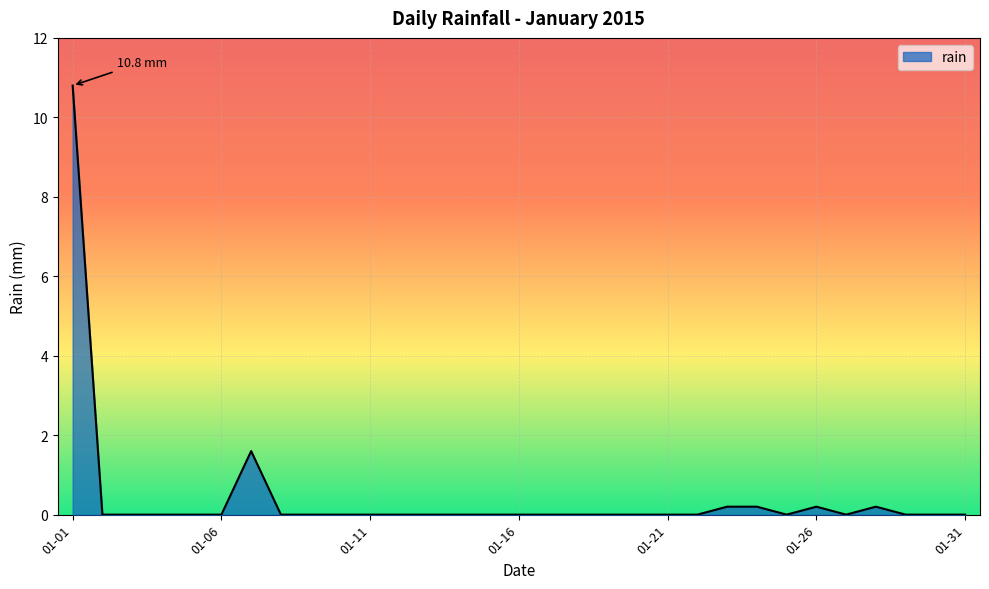

What is the maximum value shown in the chart?

10.8